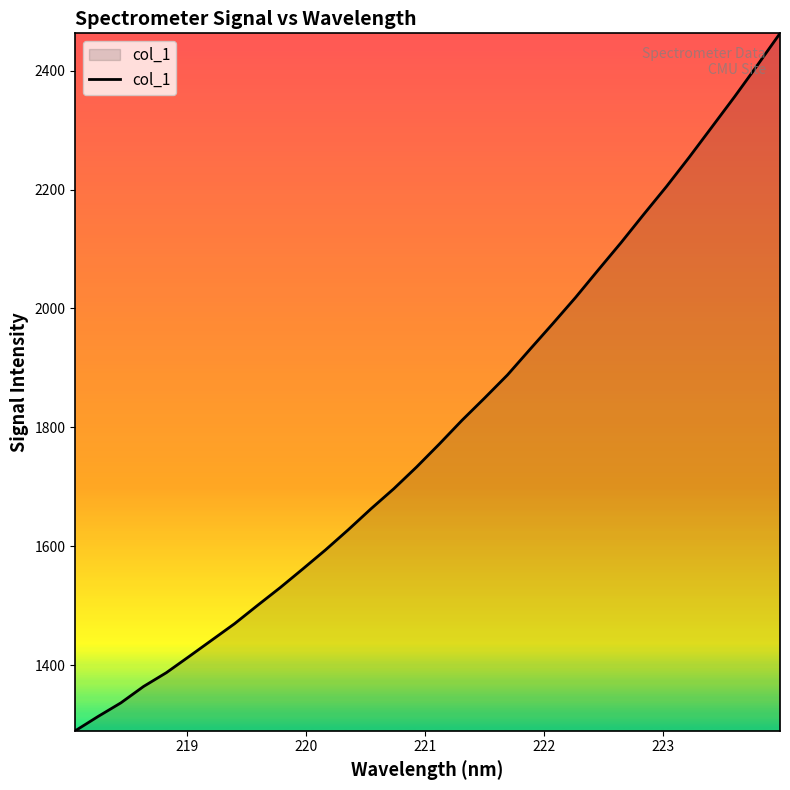

What is the maximum value shown in the chart?

2462.9